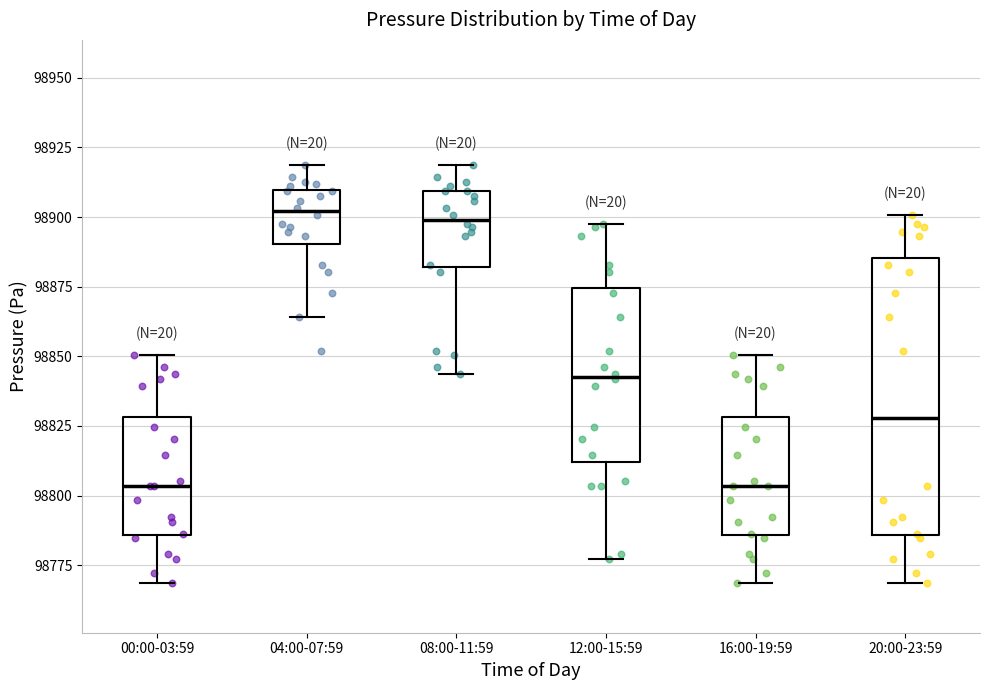

Reading left to right, read every box against the y-axis: the position of its median line, the range the box covers, and the ends of its whiskers. The values are not printed on the chart, so give them approximately, as read against the axis.

00:00-03:59: median 98805, box 98785 to 98830, whiskers 98770 to 98850
04:00-07:59: median 98900, box 98890 to 98910, whiskers 98865 to 98920
08:00-11:59: median 98900, box 98880 to 98910, whiskers 98845 to 98920
12:00-15:59: median 98845, box 98810 to 98875, whiskers 98775 to 98895
16:00-19:59: median 98805, box 98785 to 98830, whiskers 98770 to 98850
20:00-23:59: median 98830, box 98785 to 98885, whiskers 98770 to 98900